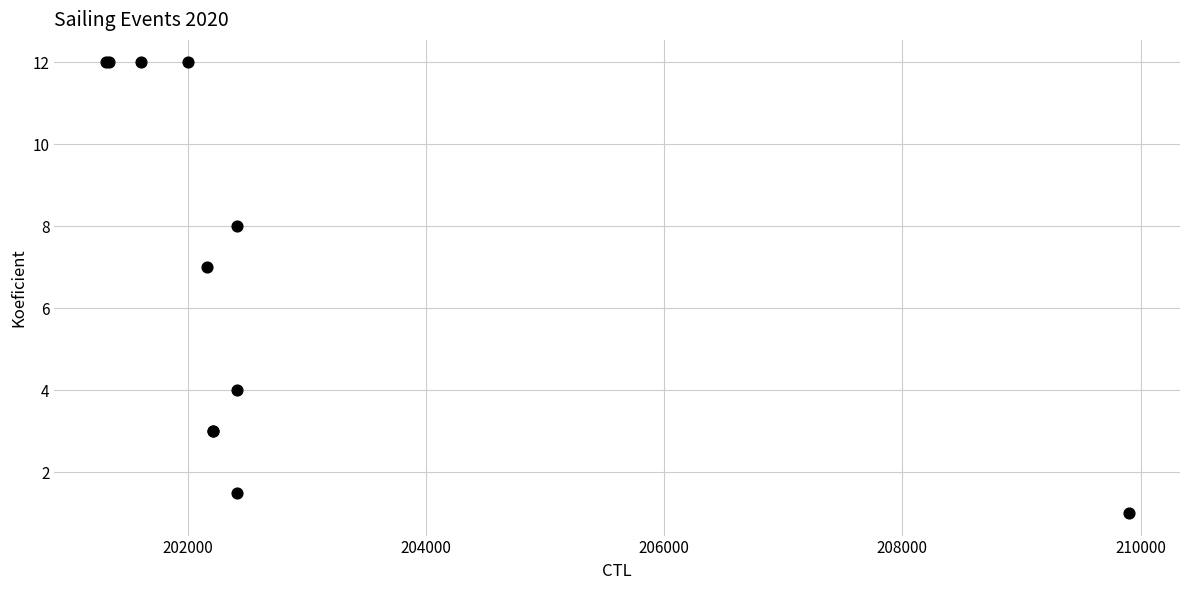

What Y value in the scatter plot is closest to 6?

7.0